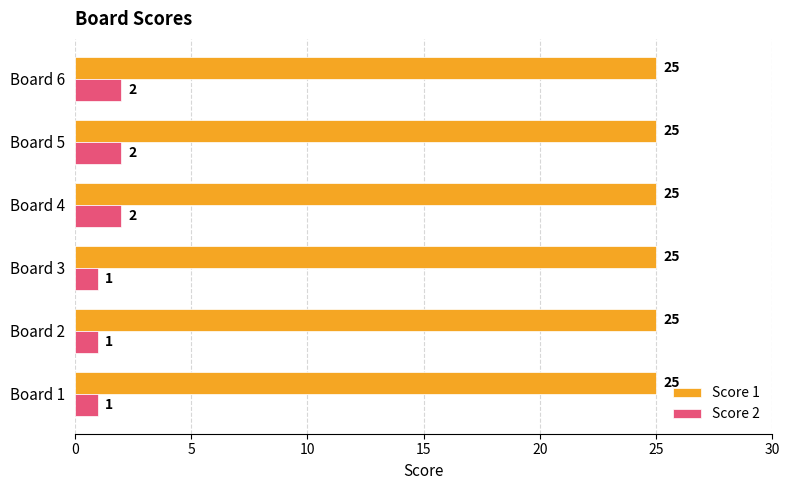

What are all the series names shown in the legend?

Score 1, Score 2